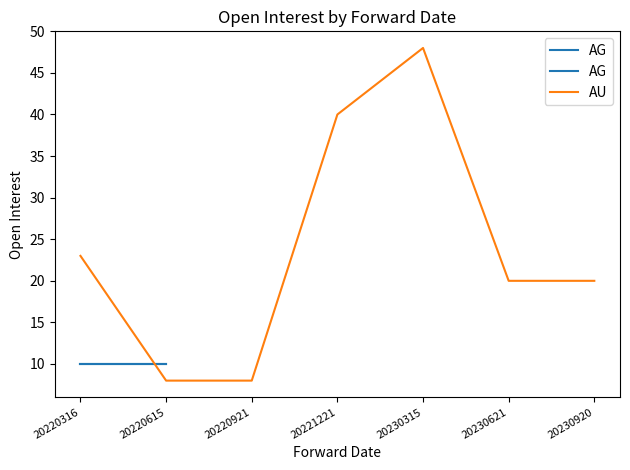

Is this an area chart (filled region under the line)?

No